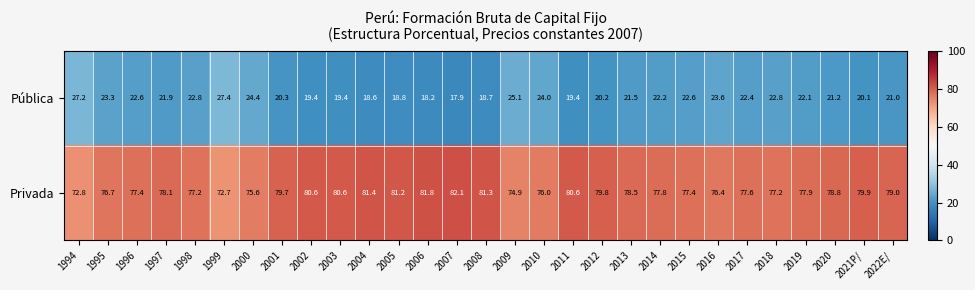

What is the average value of the Privada series?

78.3